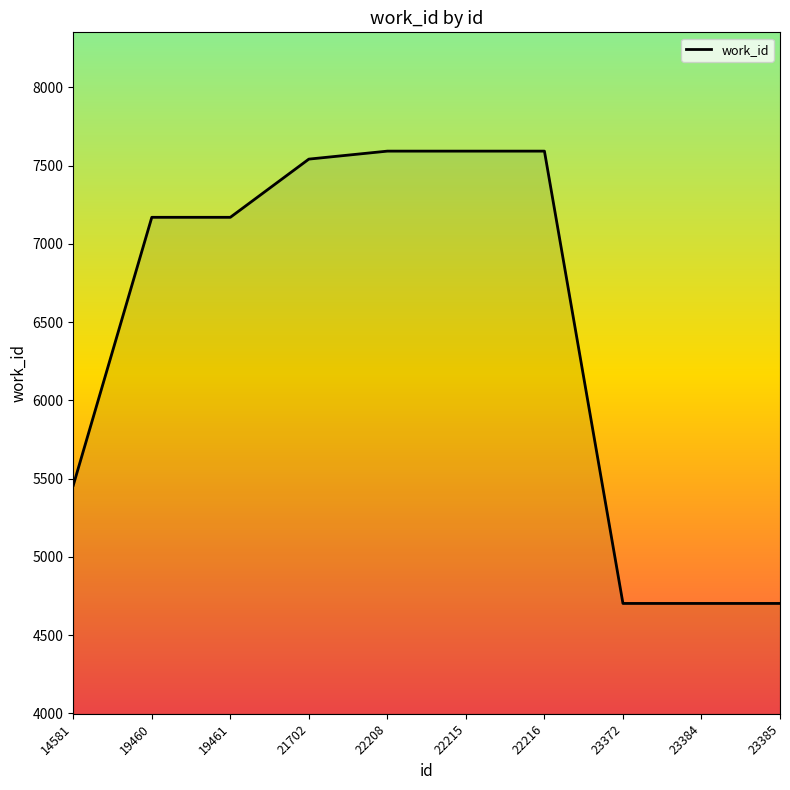

What is the ratio of the value at 23385 to the value at 19461?

0.7